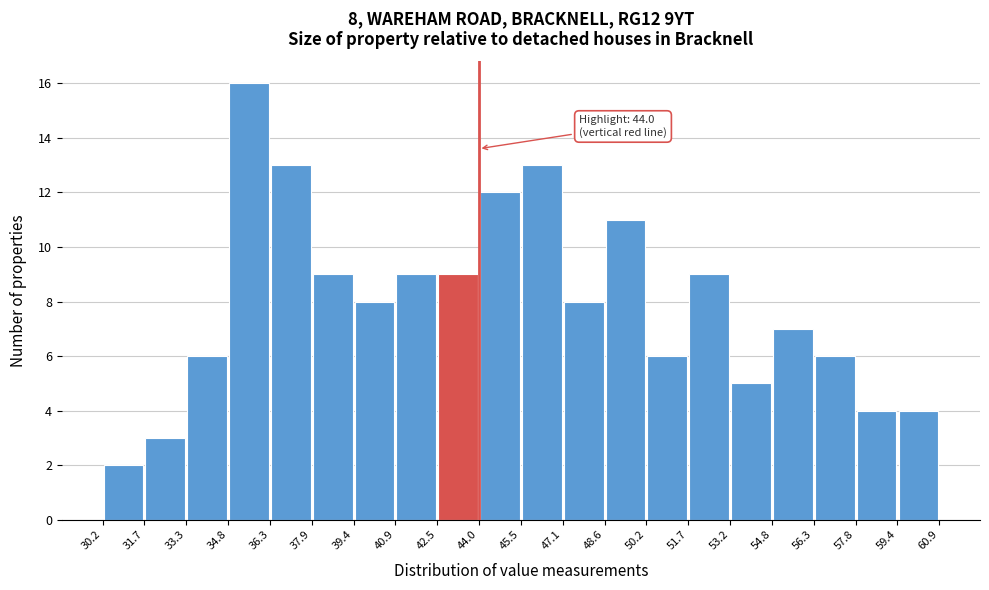

Over which range of the x-axis is the bar tallest?

34.8 to 36.3